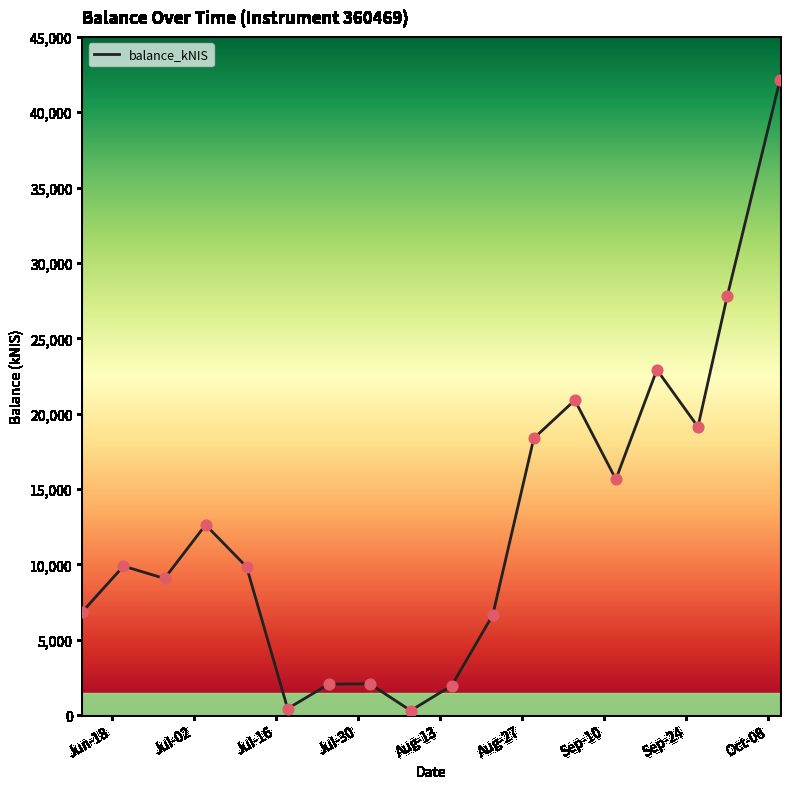

What is the difference between the maximum and minimum values?

41843.8